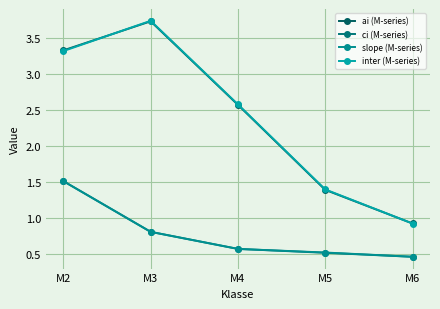

What is the average value of the slope (M-series) series?

0.8